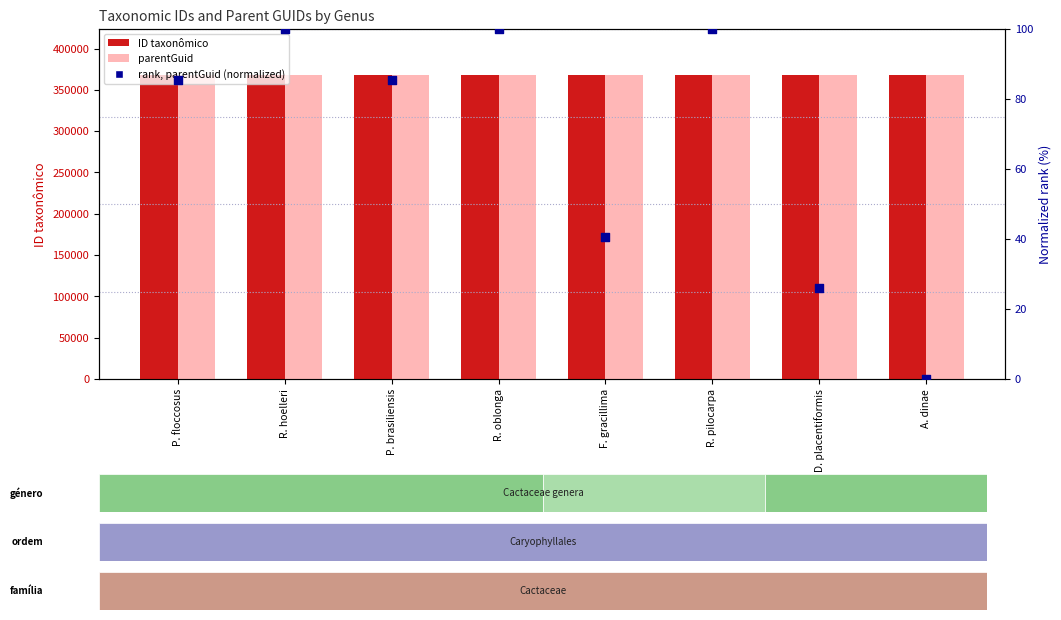

Is the value of ID taxonômico at F. gracillima greater than the value of parentGuid at A. dinae?

Yes